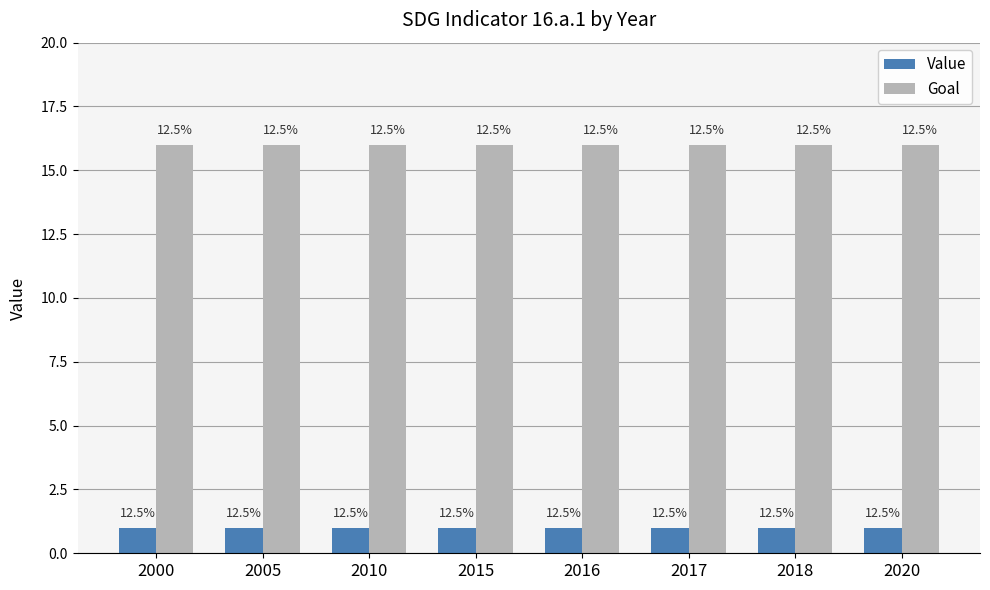

Reading left to right, extract all data points from this chart.

Value: 1	1	1	1	1	1	1	1
Goal: 16	16	16	16	16	16	16	16